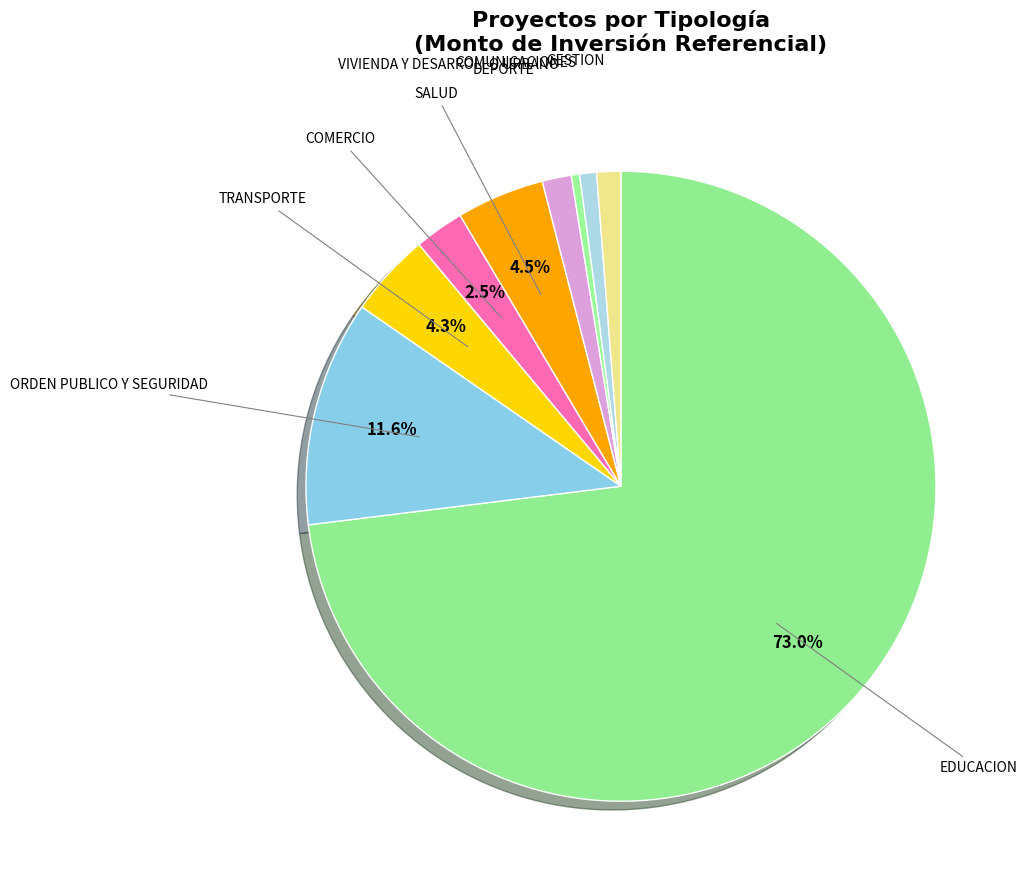

How many slices are in this pie chart?

9